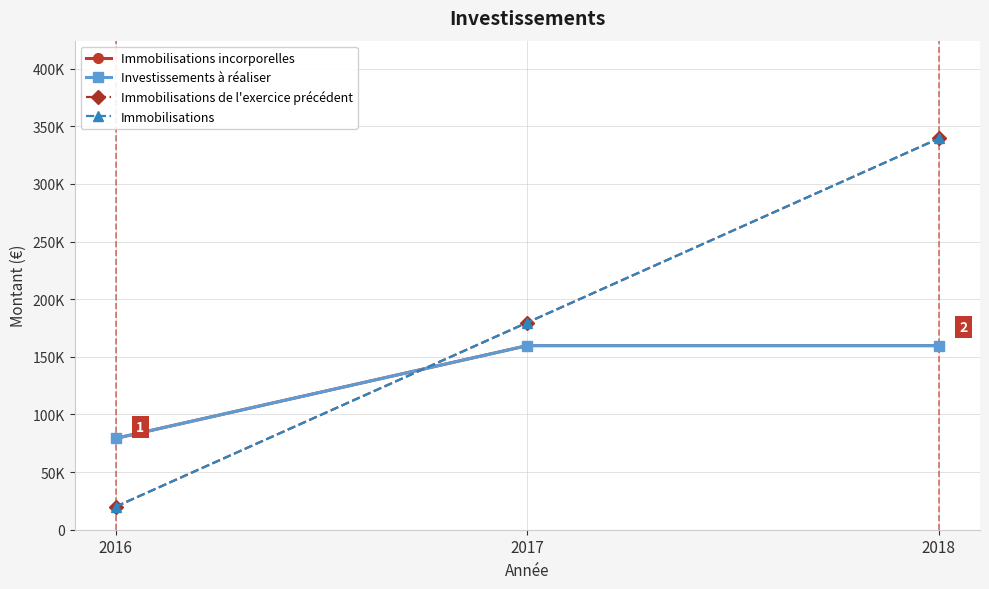

Is this an area chart (filled region under the line)?

No